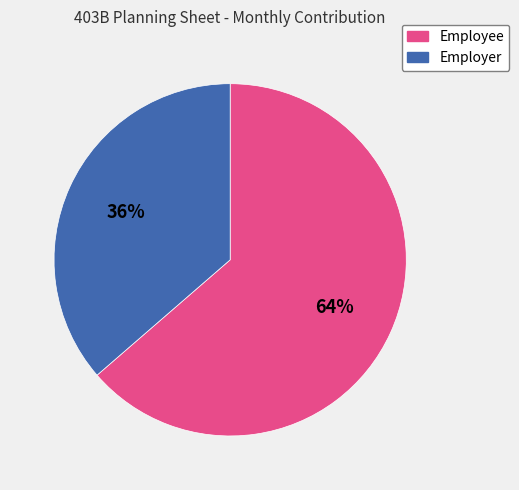

Rank the categories by value from lowest to highest.

Employer, Employee